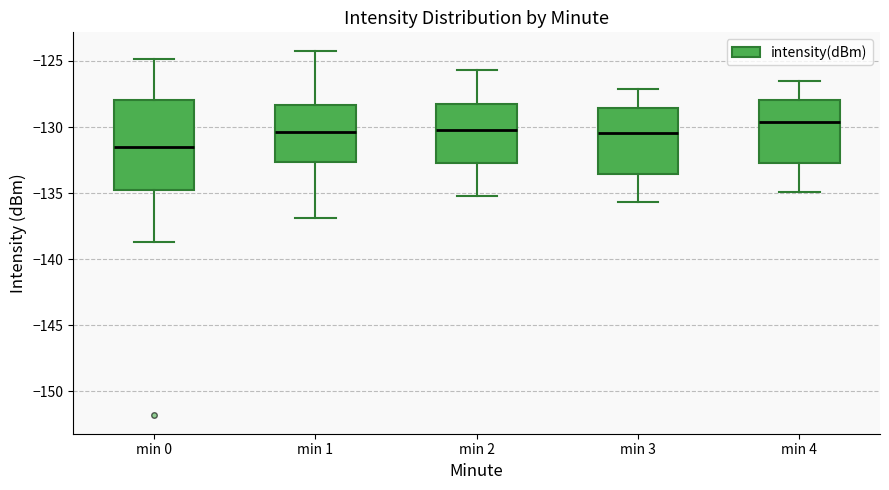

Which box is the tallest, from its lower edge to its upper edge?

min 0